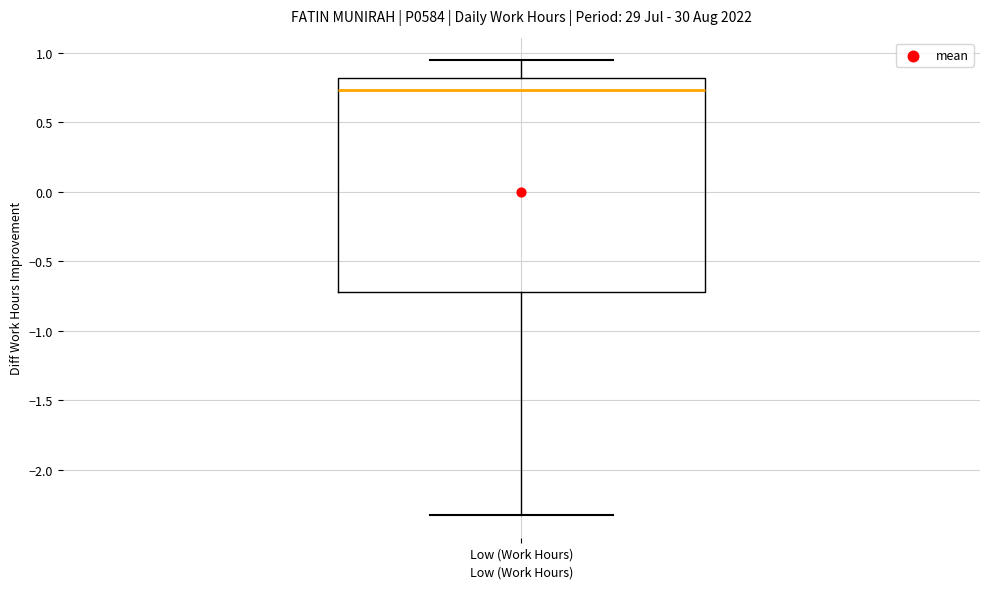

Transcribe this box plot: give where the median line is, the range the box spans, and where the two whiskers end, as read against the y-axis. The values are not printed on the chart, so give them approximately, as read against the axis.

median 0.75, box -0.70 to 0.80, whiskers -2.30 to 0.95